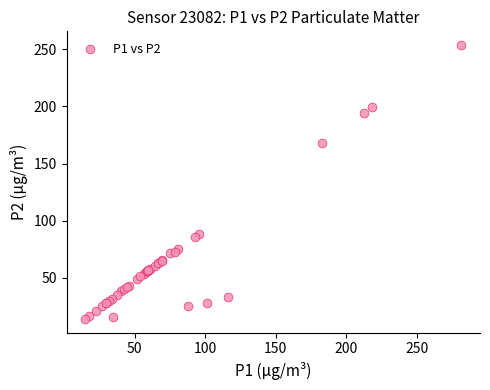

What Y value in the scatter plot is closest to 133?

167.7